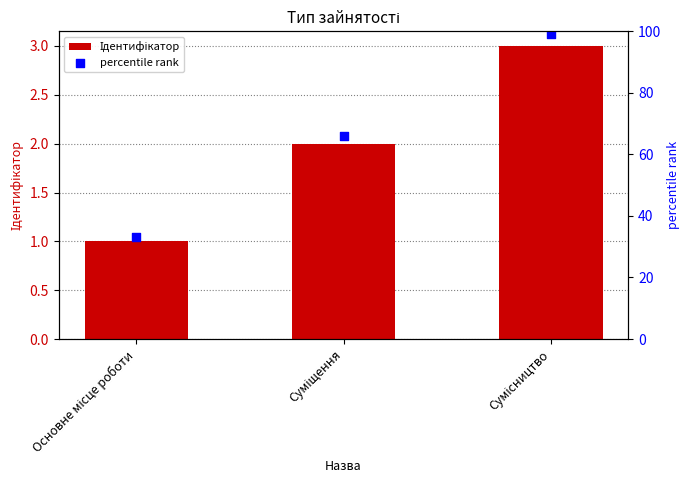

What are all the series names shown in the legend?

Ідентифікатор, percentile rank